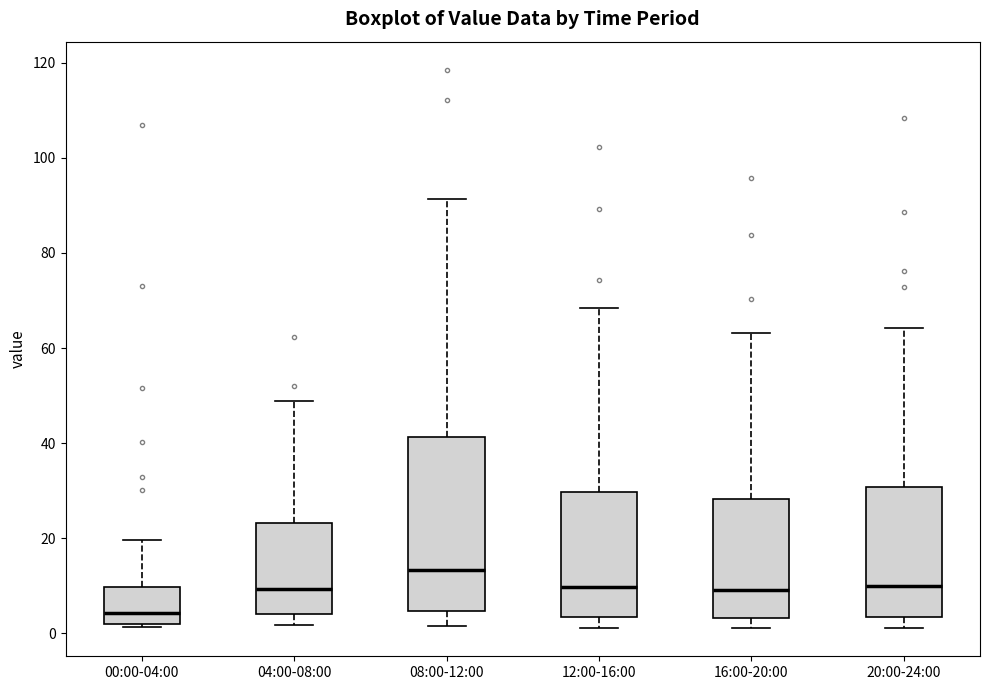

Where is the lower edge of the box for 04:00-08:00 on the y-axis? The values are not printed on the chart, so give them approximately, as read against the axis.

4